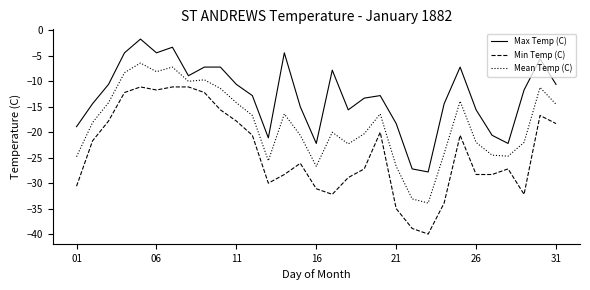

How many categories are shown in the chart?

31